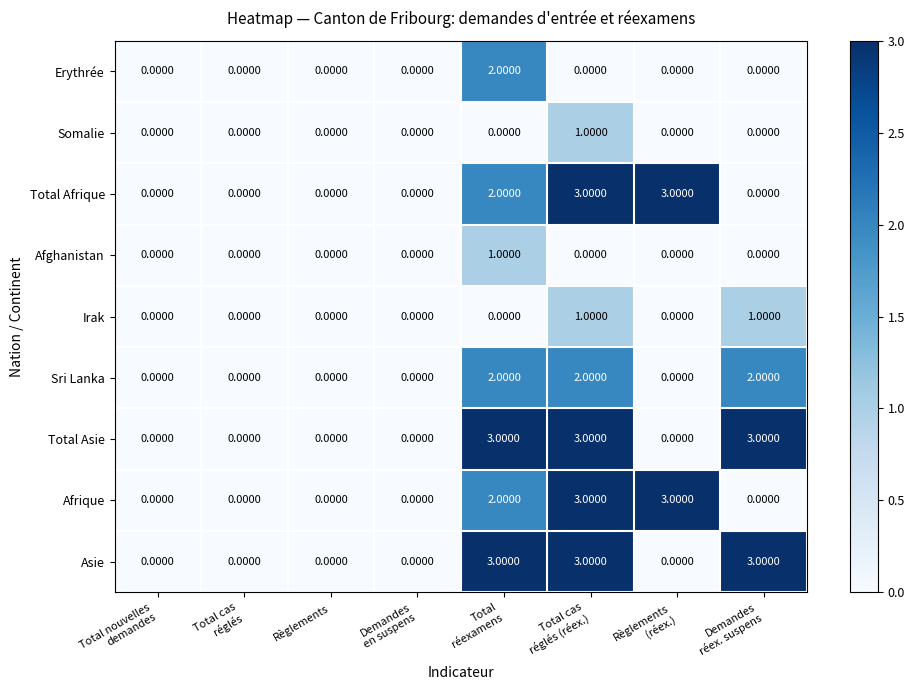

What is the sum of all Afrique values?

8